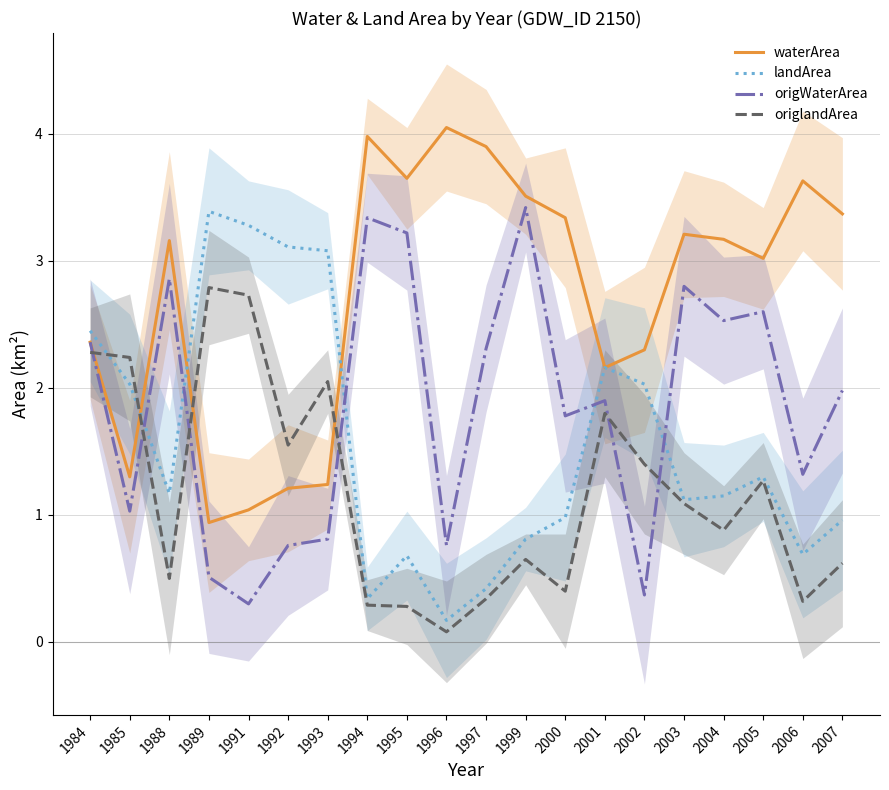

What is the minimum value shown in the chart?

0.1